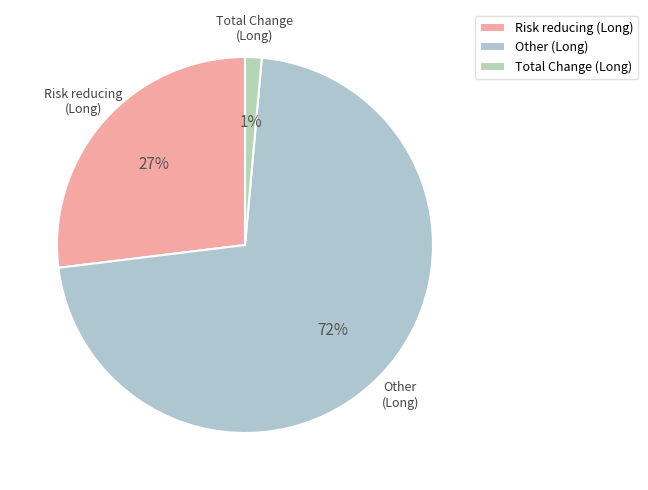

The Risk reducing (Long) slice represents 33% of the pie. True or false?

False